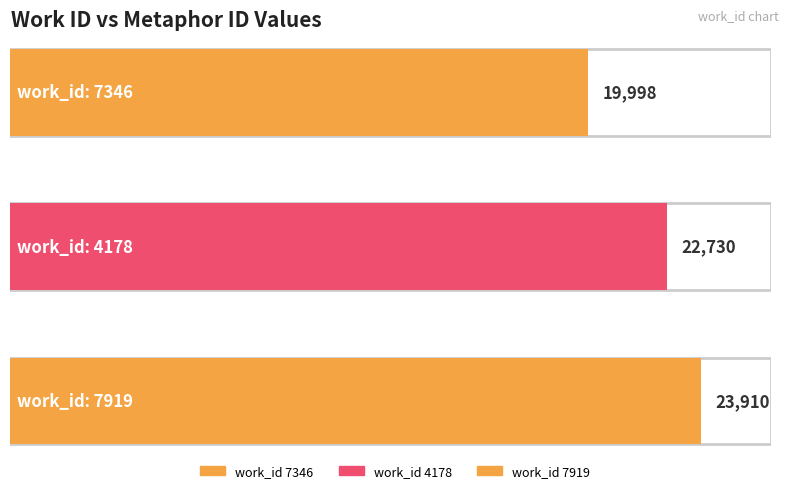

Which category has the lowest value across all series?

7346